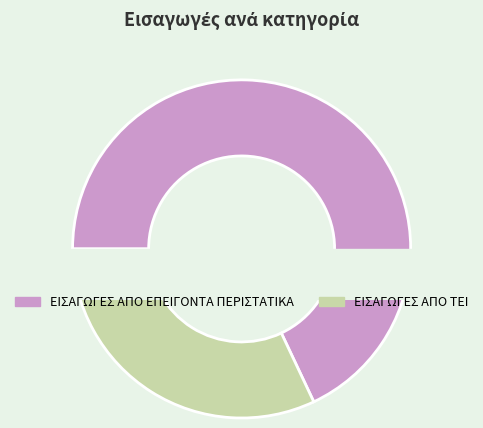

What is the majority slice?

ΕΙΣΑΓΩΓΕΣ ΑΠΟ ΕΠΕΙΓΟΝΤΑ ΠΕΡΙΣΤΑΤΙΚΑ